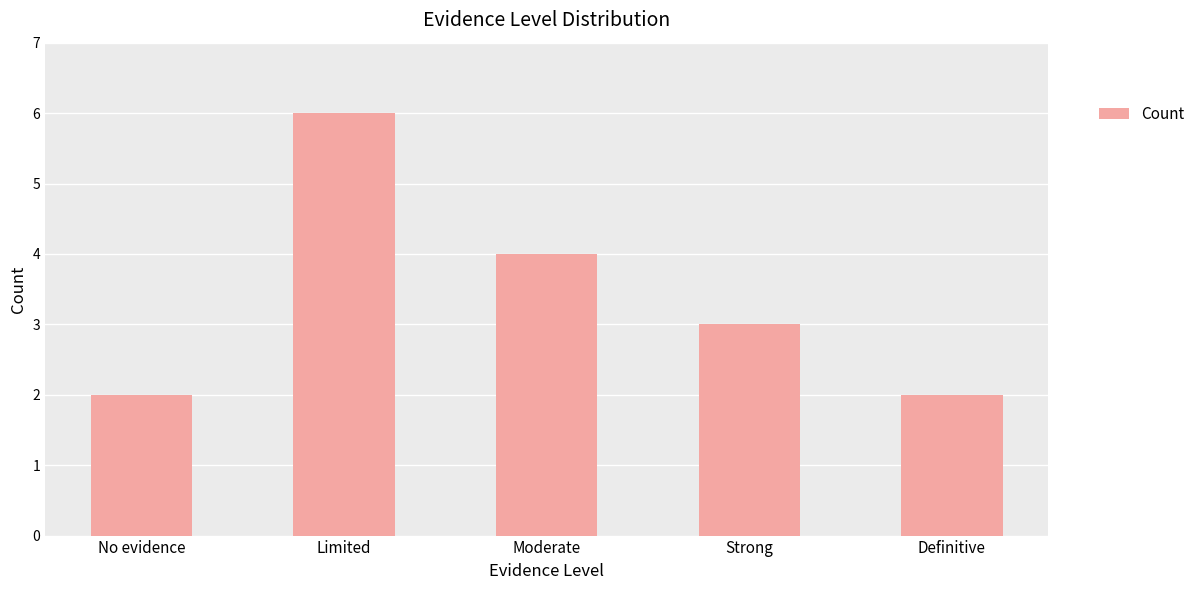

What is the maximum value shown in the chart?

6